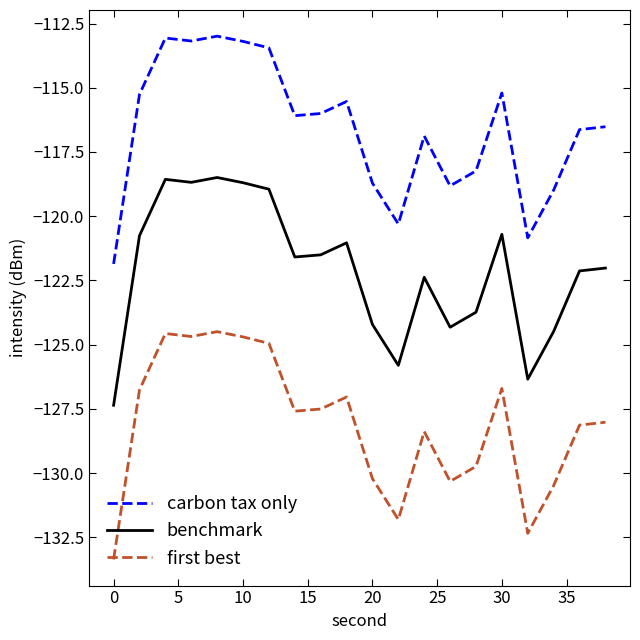

List the series in order of their overall mean, lowest first.

first best, benchmark, carbon tax only